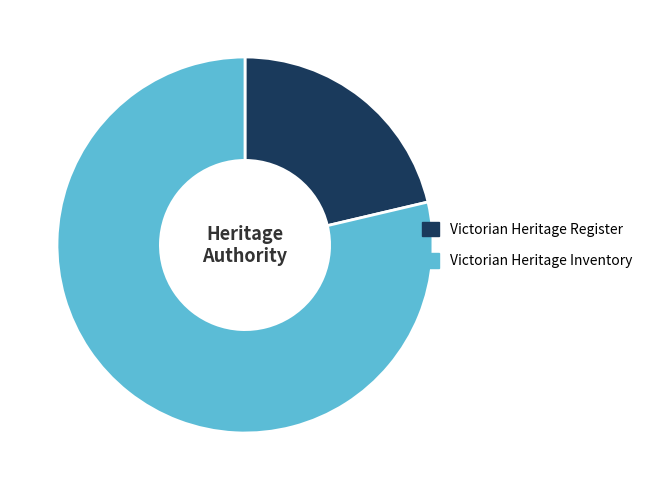

Do Victorian Heritage Register and Victorian Heritage Inventory together represent more than half of the pie?

Yes